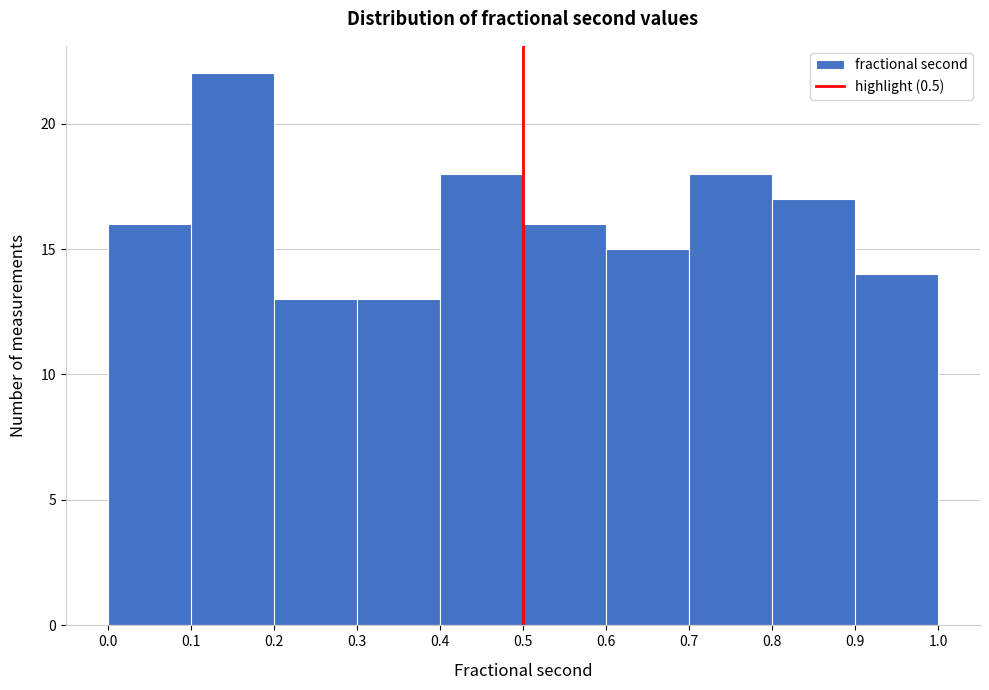

What is the height of the bar covering 0.3 to 0.4 on the x-axis? The values are not printed on the chart, so give them approximately, as read against the axis.

13